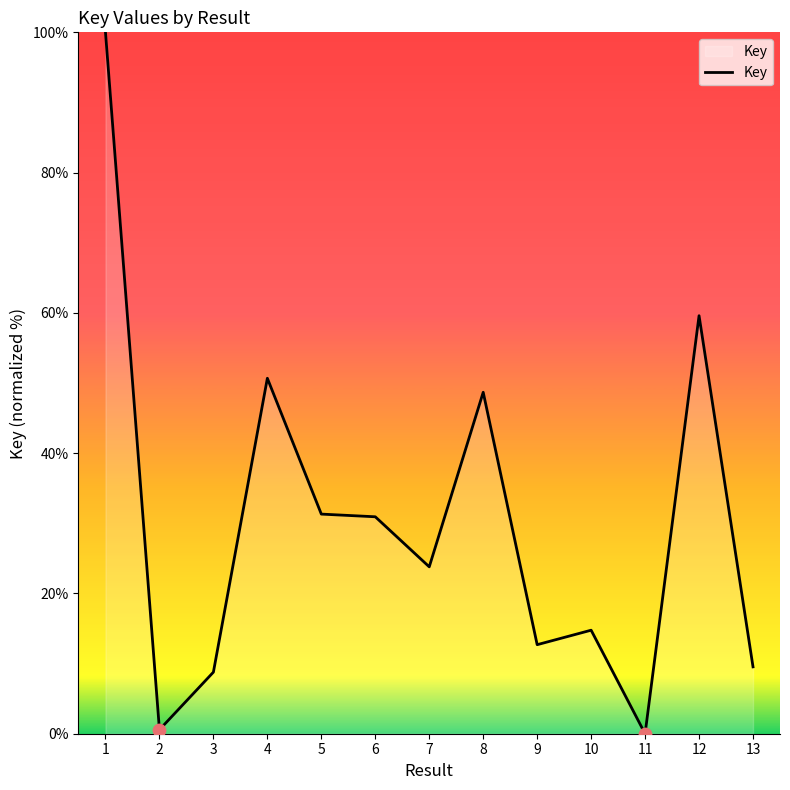

Approximately how many times larger is the value at 3 compared to 6?

0.3